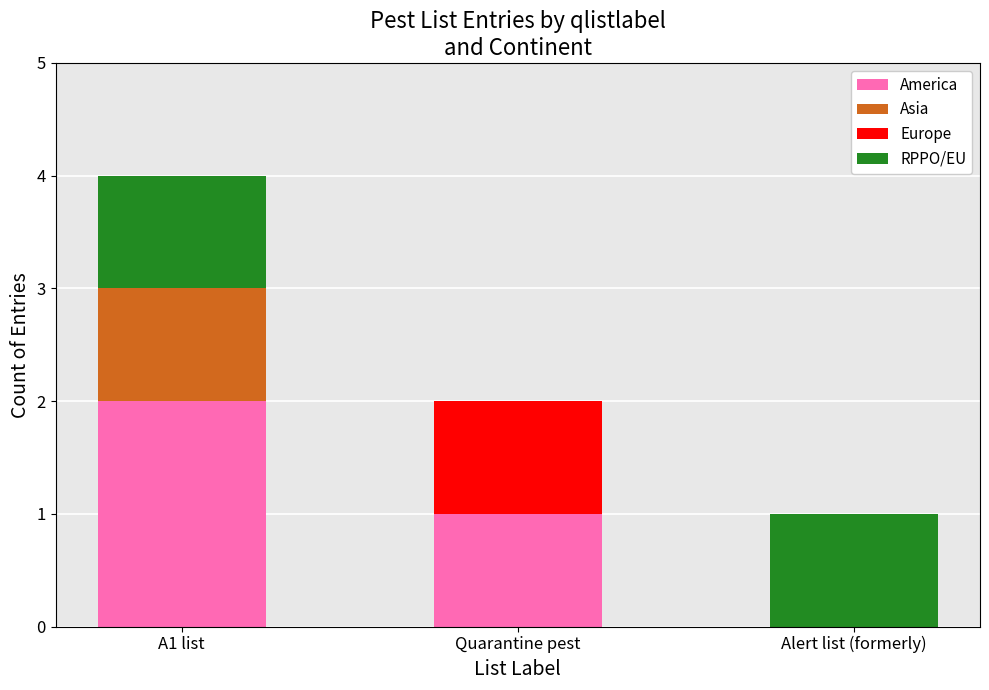

At which category is the sum across all series the highest?

A1 list